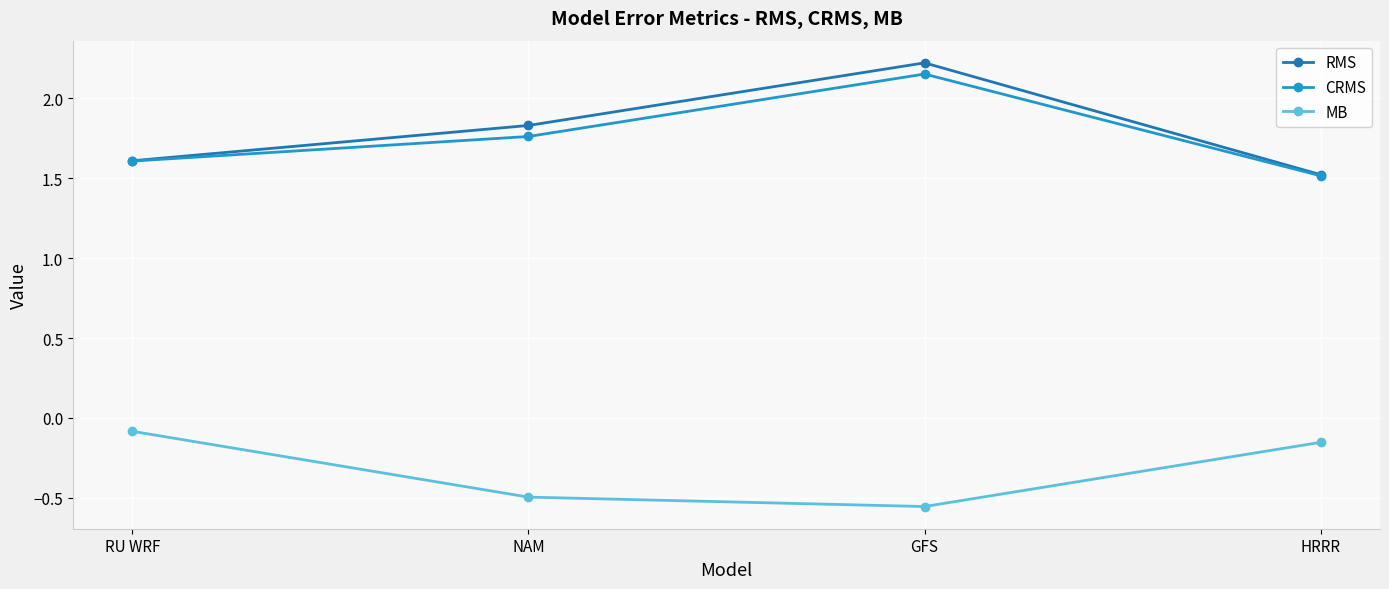

True or false: MB and CRMS cross at least once.

False